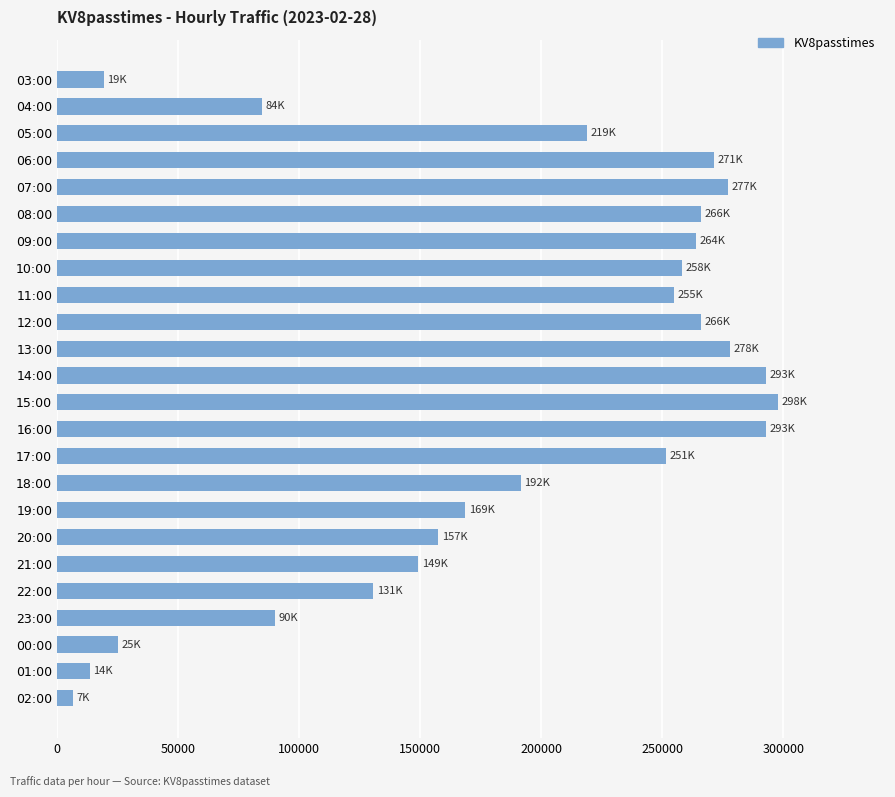

What is the label of the 5th bar from the bottom?

22:00